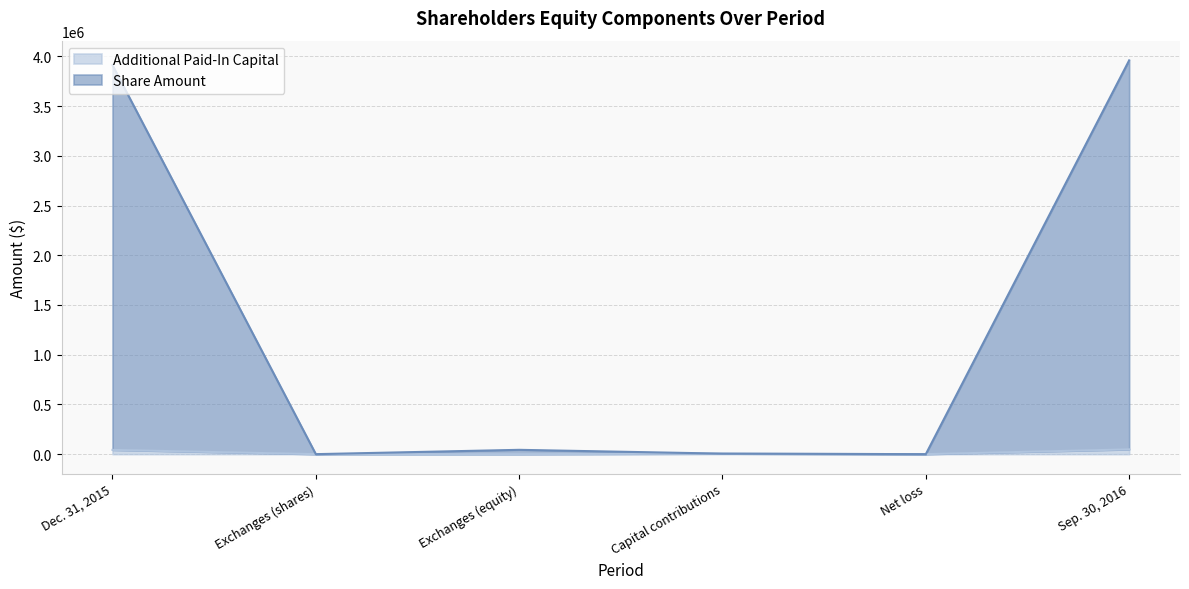

True or false: Share Amount and Additional Paid-In Capital cross at least once.

False